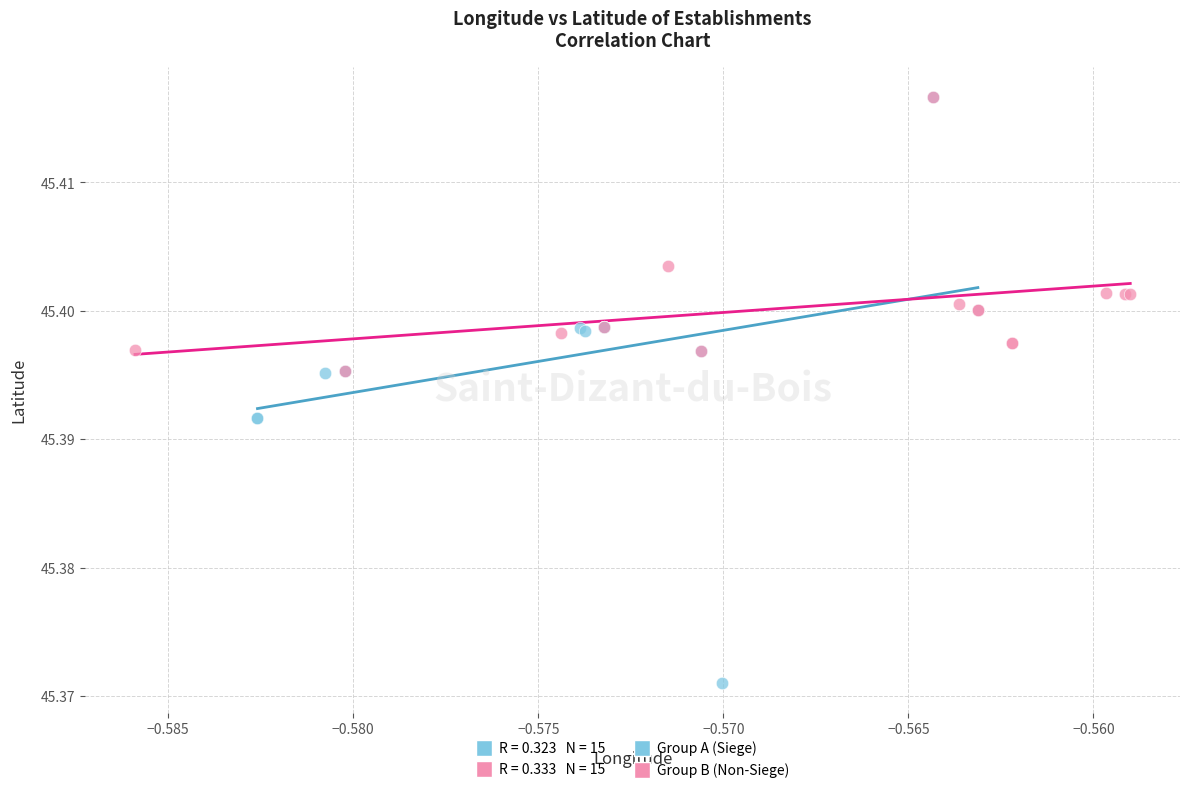

Which series has the largest Y range (max minus min)?

Group A (Siege)